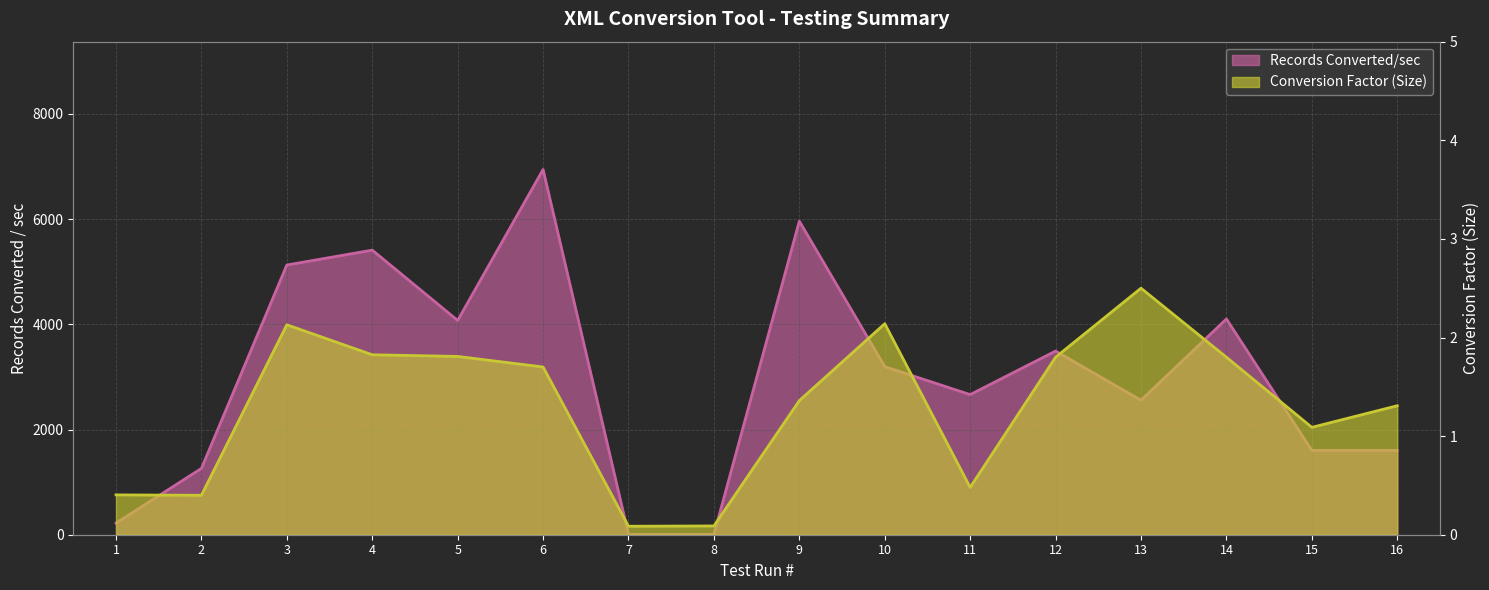

At how many categories does at least one series exceed 4250?

4